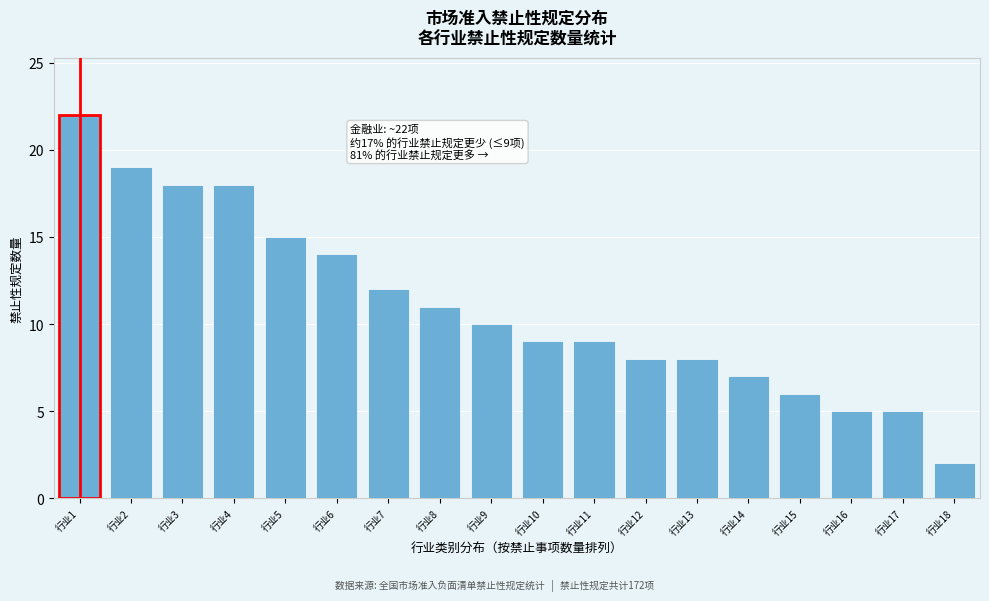

Reading left to right, list all the values displayed in this chart.

22	19	18	18	15	14	12	11	10	9	9	8	8	7	6	5	5	2